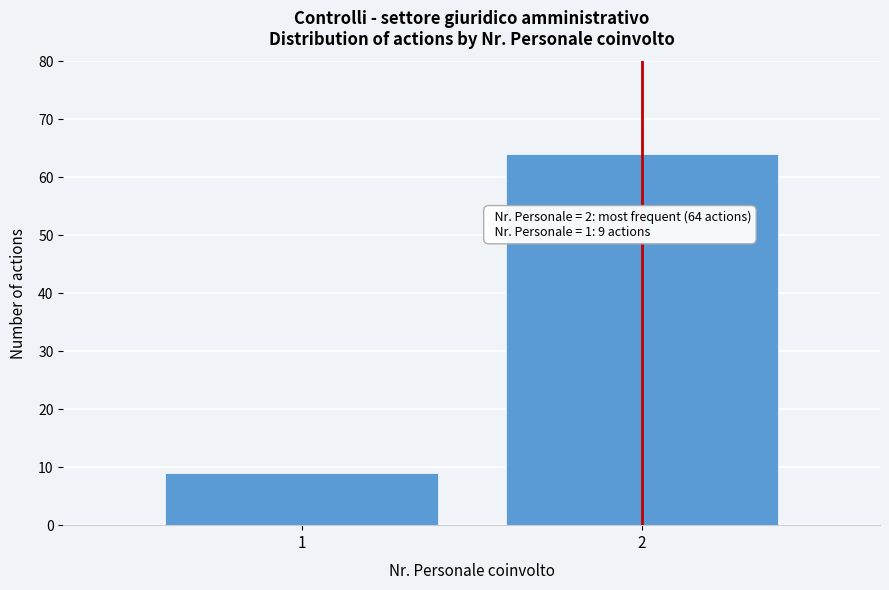

Reading right to left, extract all data points from this chart.

2=64	1=9